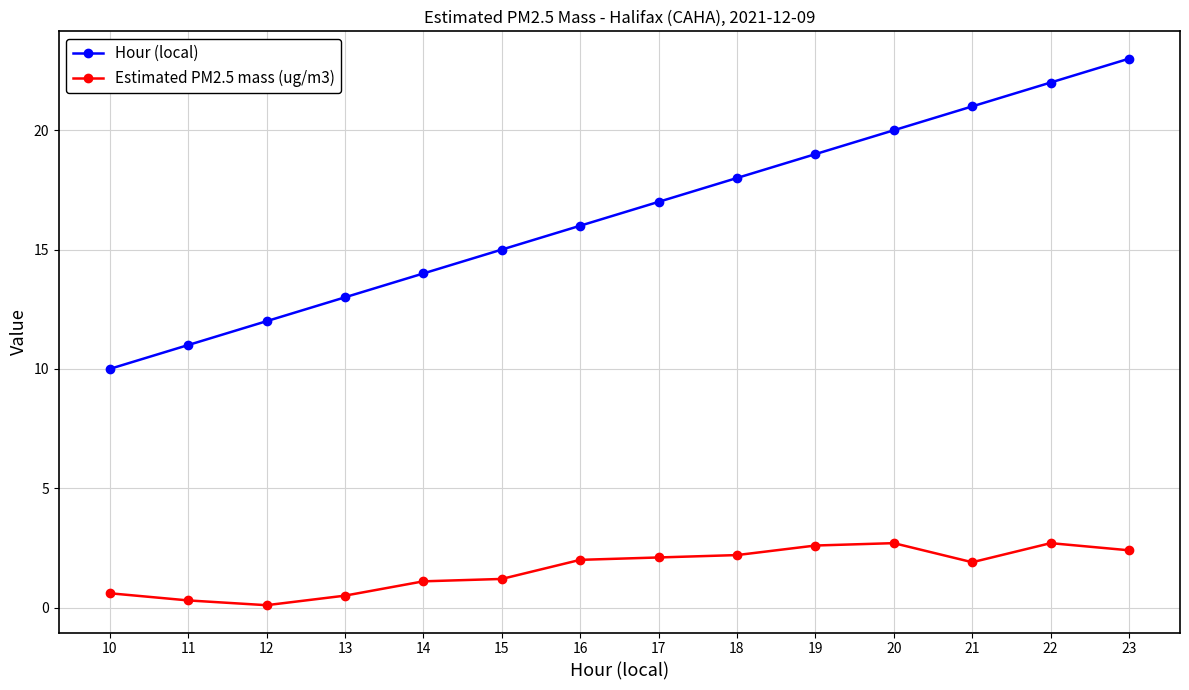

What is the spread (max minus min) of values at 21?

19.1